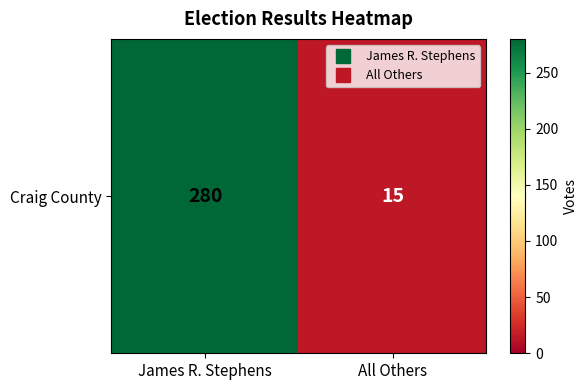

Reading left to right, extract all data points from this chart.

280	15